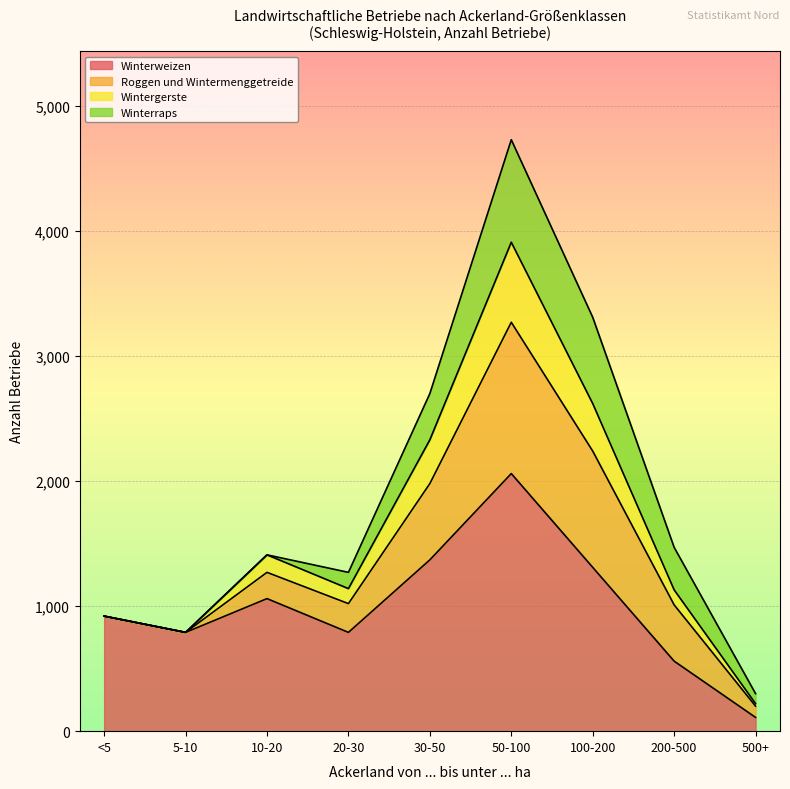

The Winterweizen series shows 185 at 200-500. True or false?

False